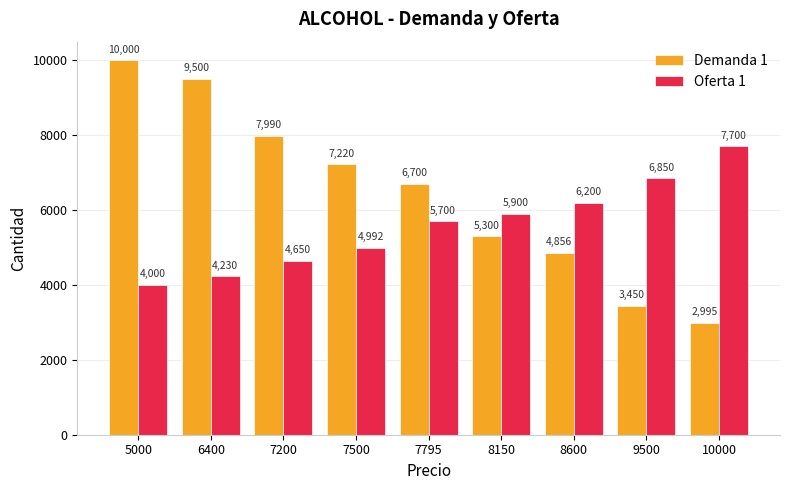

Read the Oferta 1 value at 6400, to the nearest 50.

4250